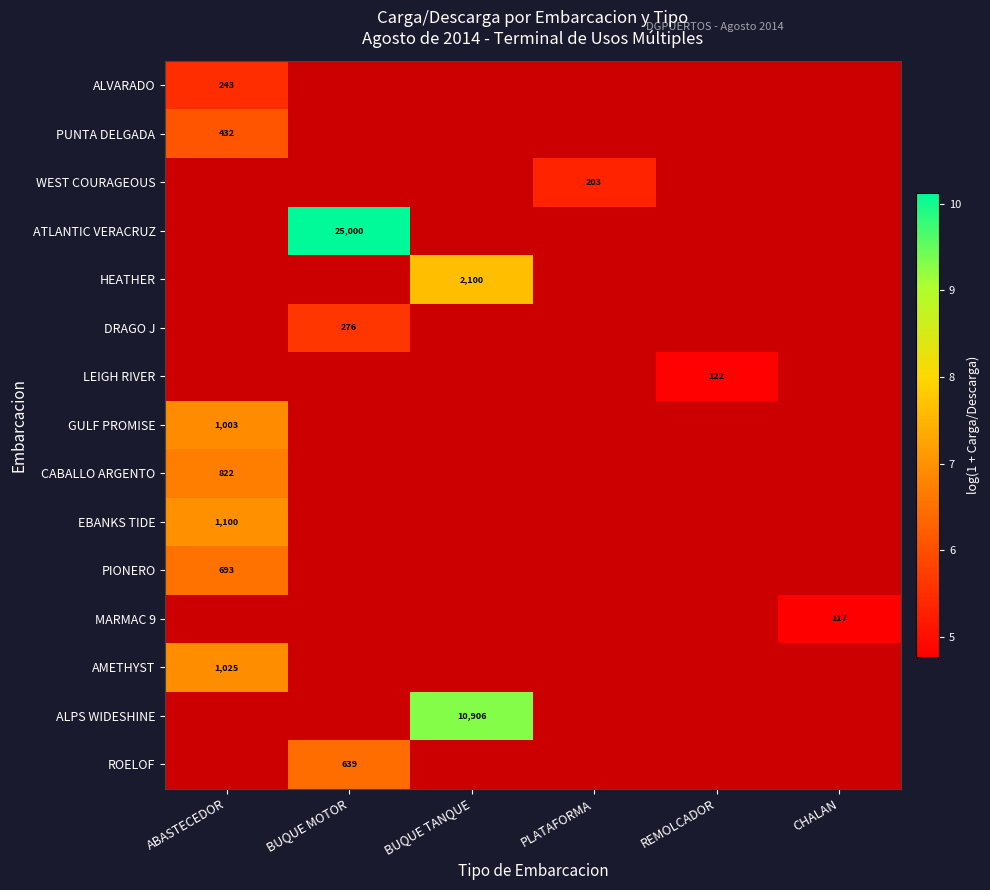

The value of ALVARADO at ABASTECEDOR is 360. True or false?

False